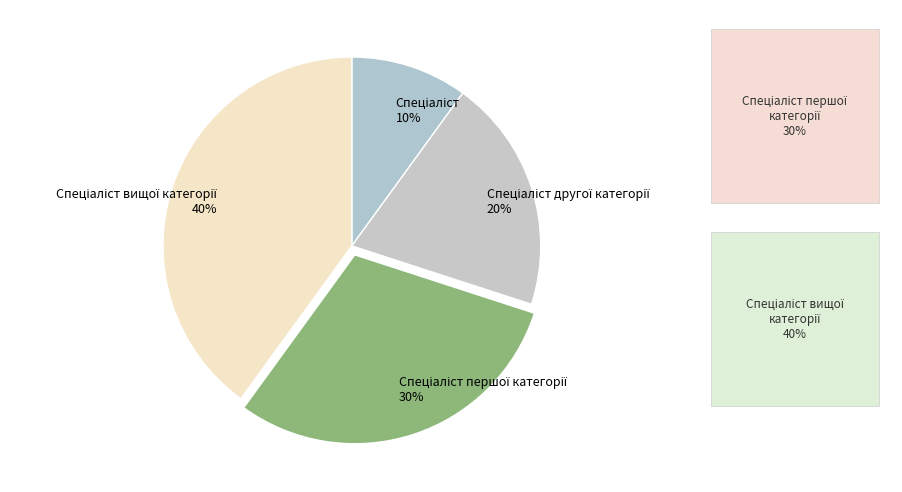

Is there any slice that represents more than half of the pie?

No